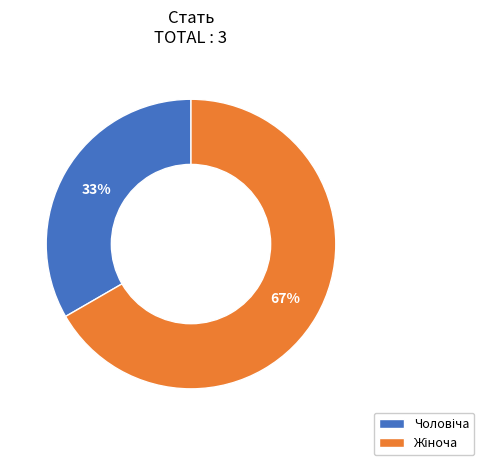

Does any single category account for the majority?

Yes